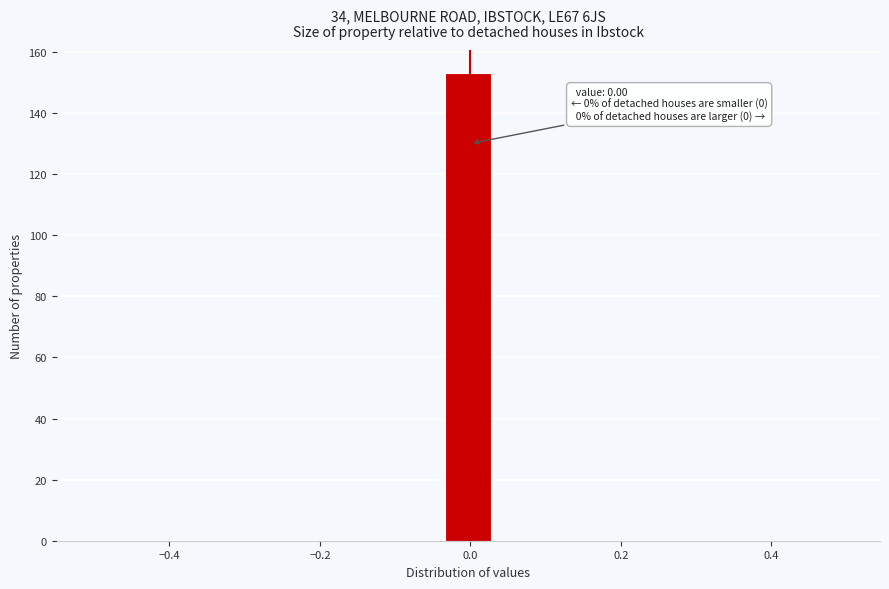

Read against the x-axis, roughly where is the centre of the tallest bar?

0.00